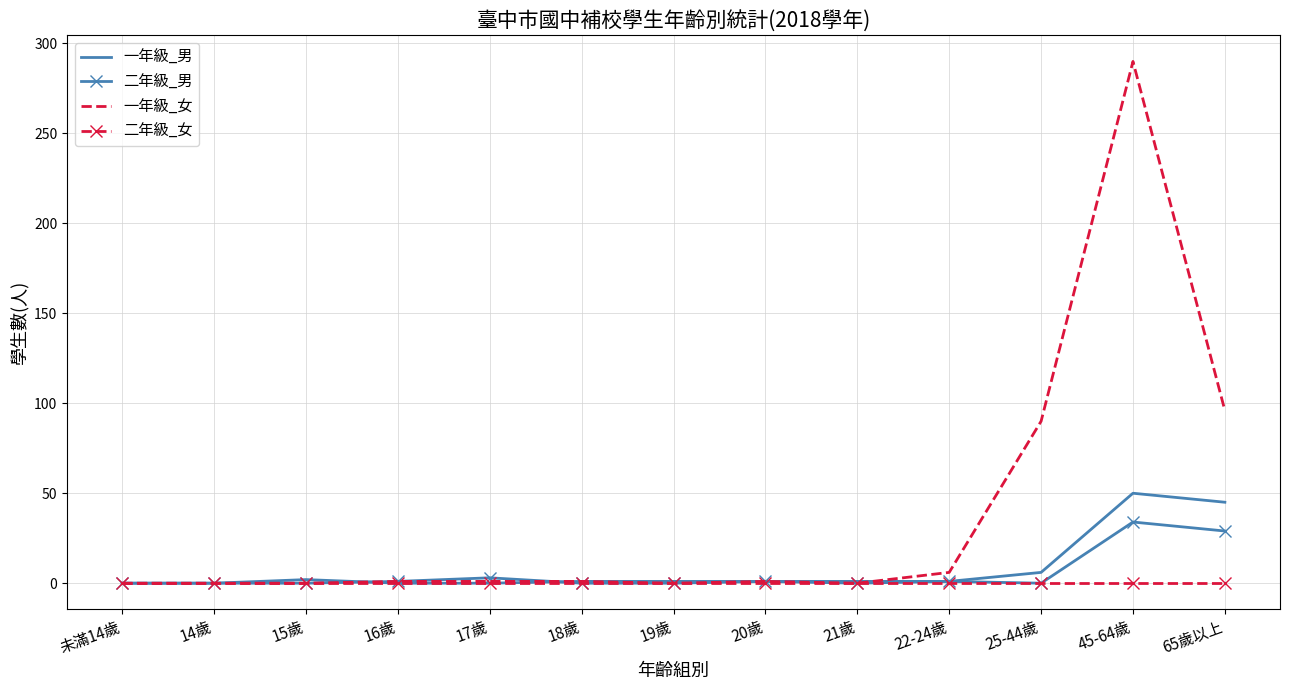

Where is 二年級_男 nearest to the value 17?

65歲以上